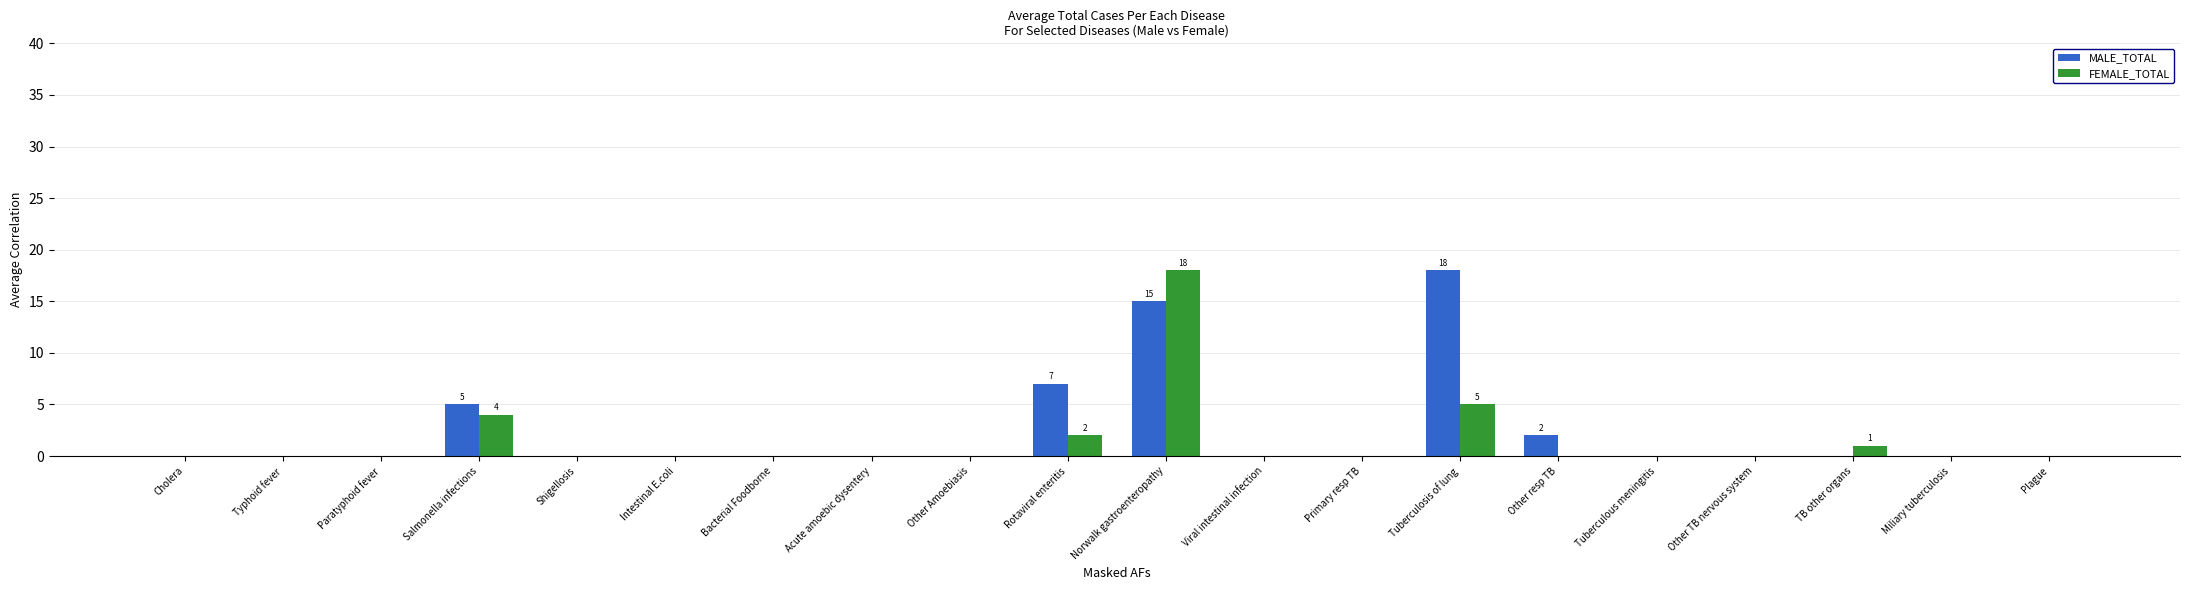

Which series changed the most between Primary resp TB and Other resp TB?

MALE_TOTAL